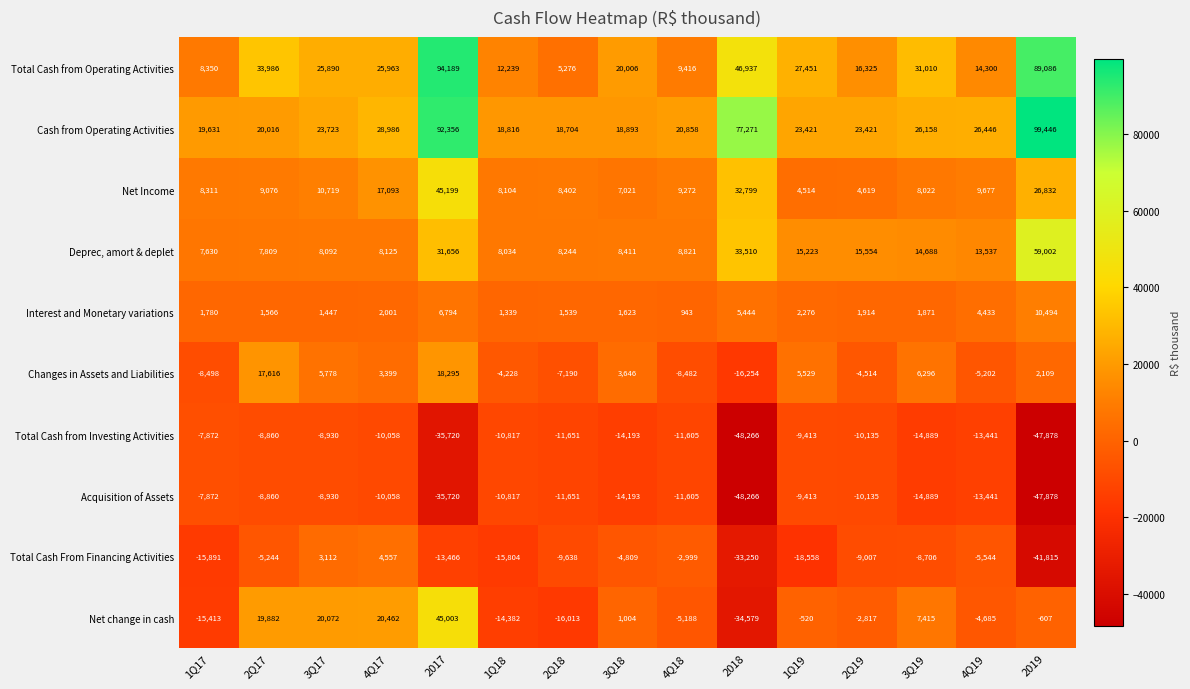

At which category is the sum across all series the highest?

2017